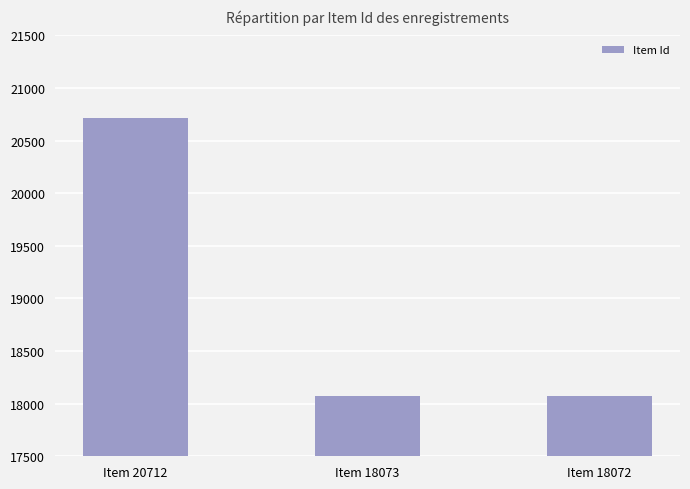

What is the value of the 3rd bar from the left?

18072